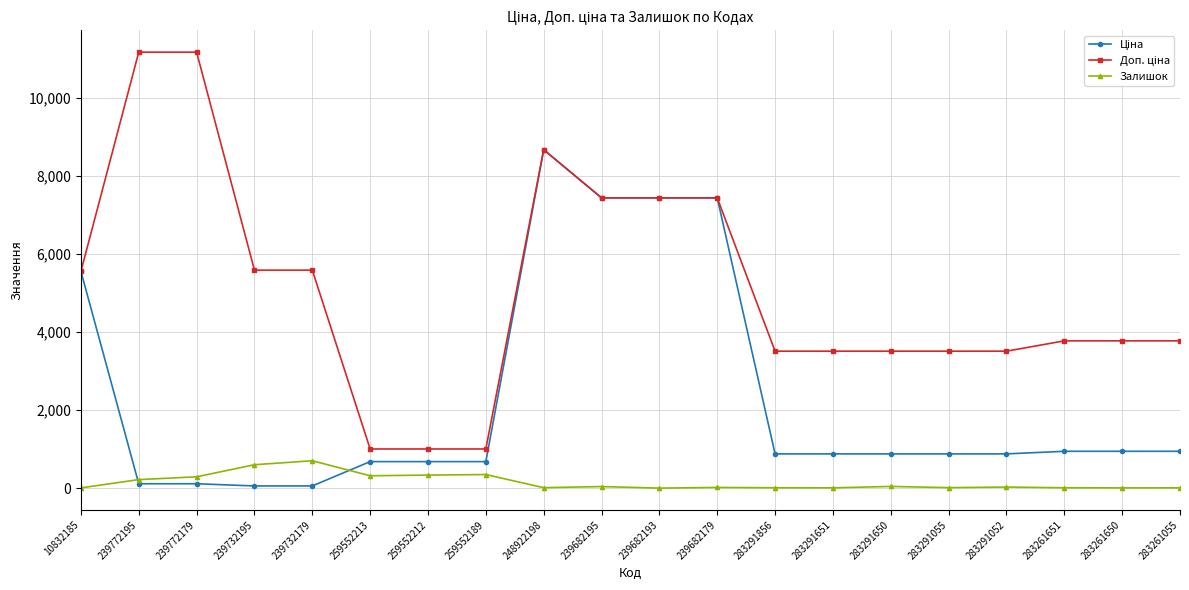

At how many categories does at least one series exceed 2560?

17